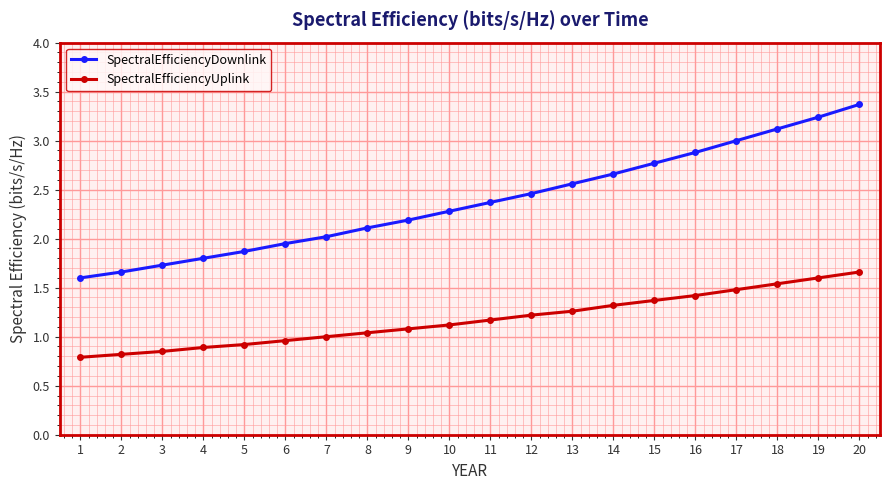

What is the maximum value shown in the chart?

3.4